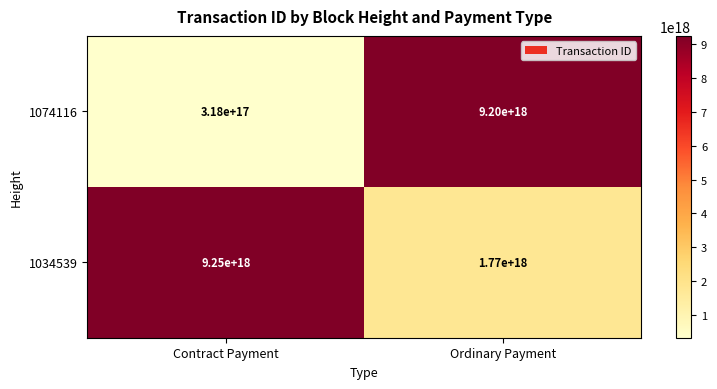

At Contract Payment, list the series in order from largest to smallest.

1034539, 1074116